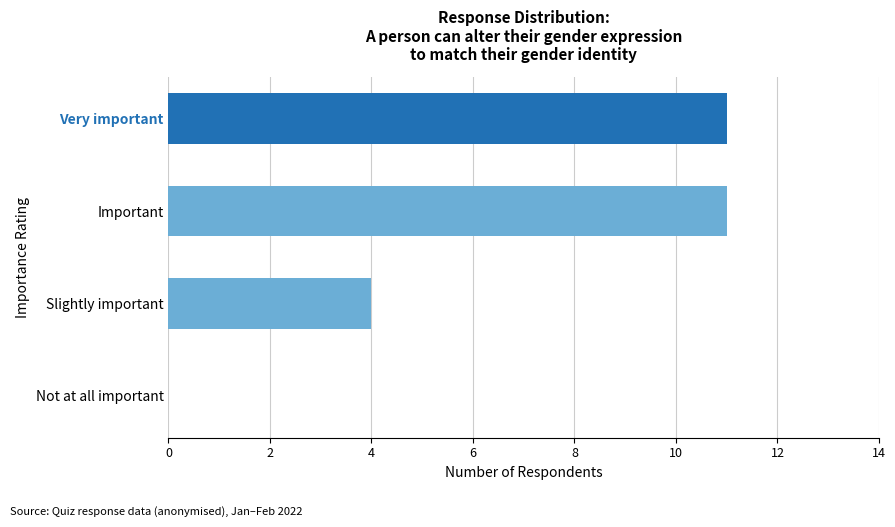

Reading bottom to top, what are all the values shown in this chart?

Not at all important=0	Slightly important=4	Important=11	Very important=11